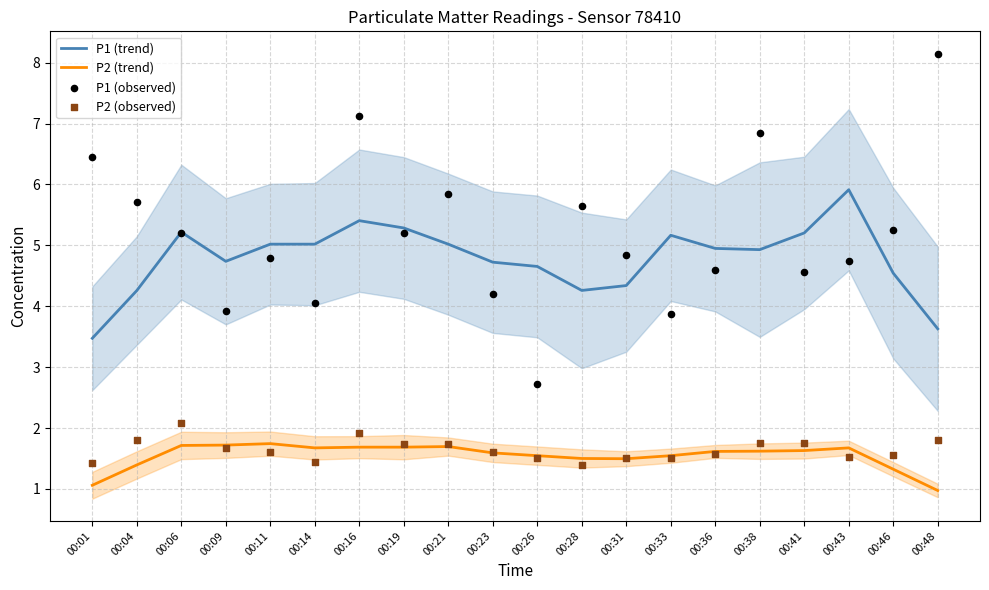

Which series has the widest spread of Y values?

P1 (observed)